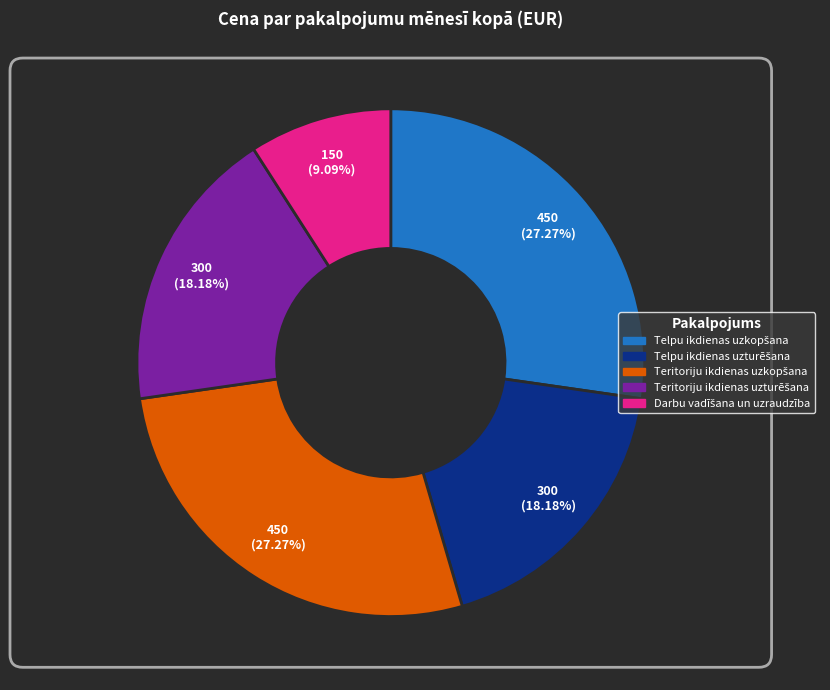

Is there any slice that represents more than half of the pie?

No